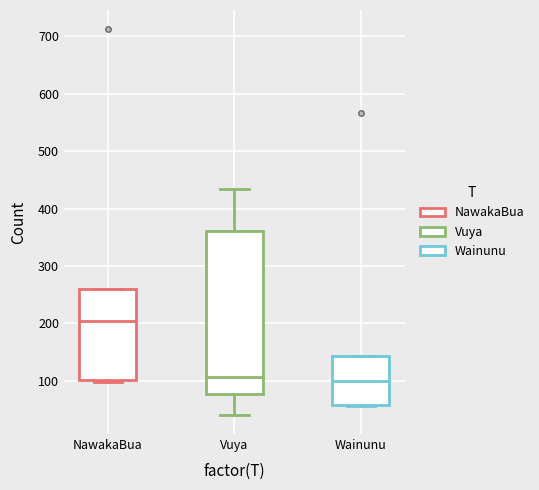

Reading left to right, read every box against the y-axis: the position of its median line, the range the box covers, and the ends of its whiskers. The values are not printed on the chart, so give them approximately, as read against the axis.

NawakaBua: median 200, box 100 to 260, whiskers 100 (just below the box's lower edge) to 260
Vuya: median 110, box 80 to 360, whiskers 40 to 430
Wainunu: median 100, box 60 to 140, whiskers 60 to 140